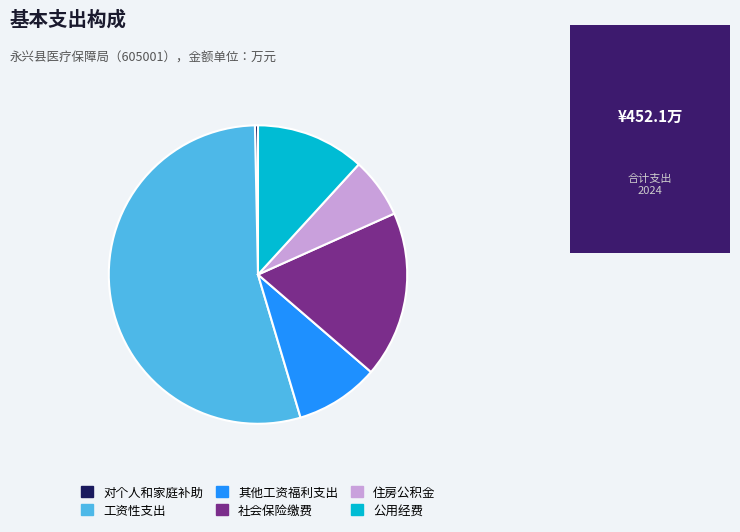

Is it true that 其他工资福利支出 is 9% of the pie?

True